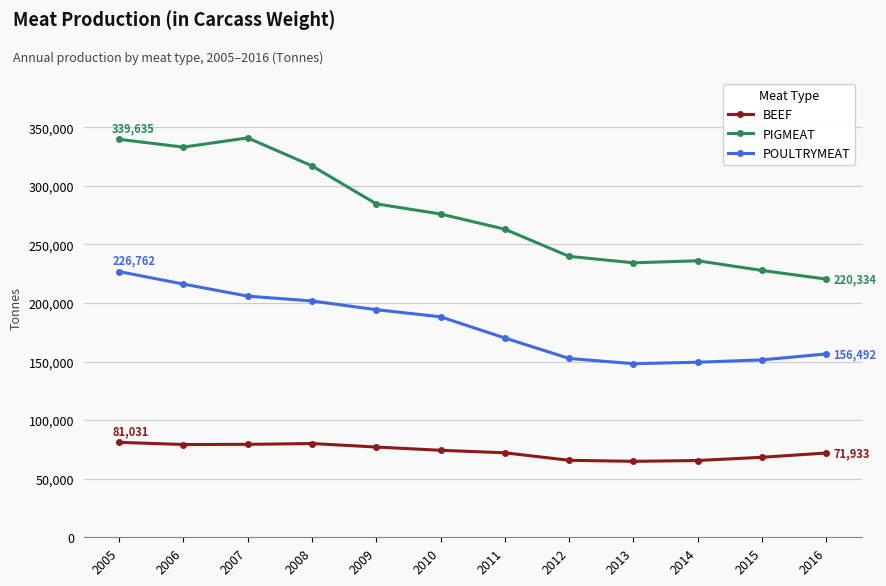

What is the value of the POULTRYMEAT point at the 7th from the left?

170084.2